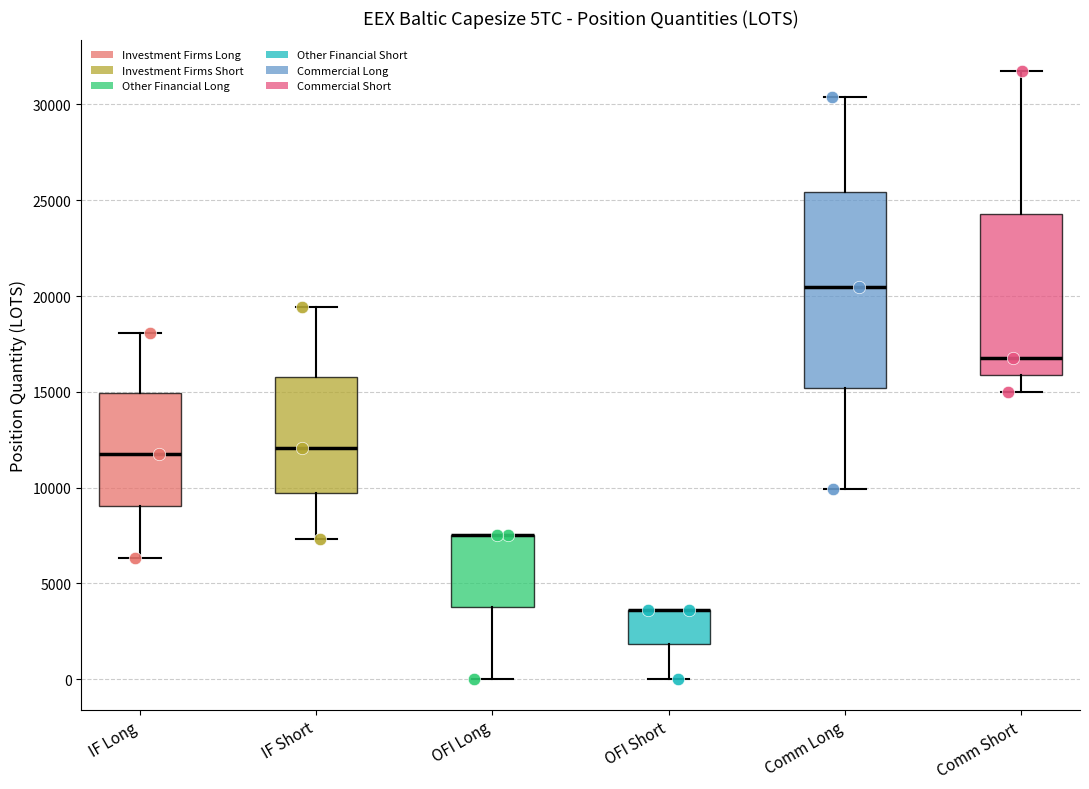

Reading left to right, transcribe this box plot: for each box, give where its median line is, the range the box spans, and where its two whiskers end, as read against the y-axis. The values are not printed on the chart, so give them approximately, as read against the axis.

IF Long: median 12000, box 9000 to 15000, whiskers 6500 to 18000
IF Short: median 12000, box 9500 to 15500, whiskers 7500 to 19500
OFI Long: median 7500 (drawn on the box's upper edge), box 4000 to 7500, whiskers 0 to 7500
OFI Short: median 3500 (drawn on the box's upper edge), box 2000 to 3500, whiskers 0 to 3500
Comm Long: median 20500, box 15000 to 25500, whiskers 10000 to 30500
Comm Short: median 17000, box 16000 to 24500, whiskers 15000 to 32000